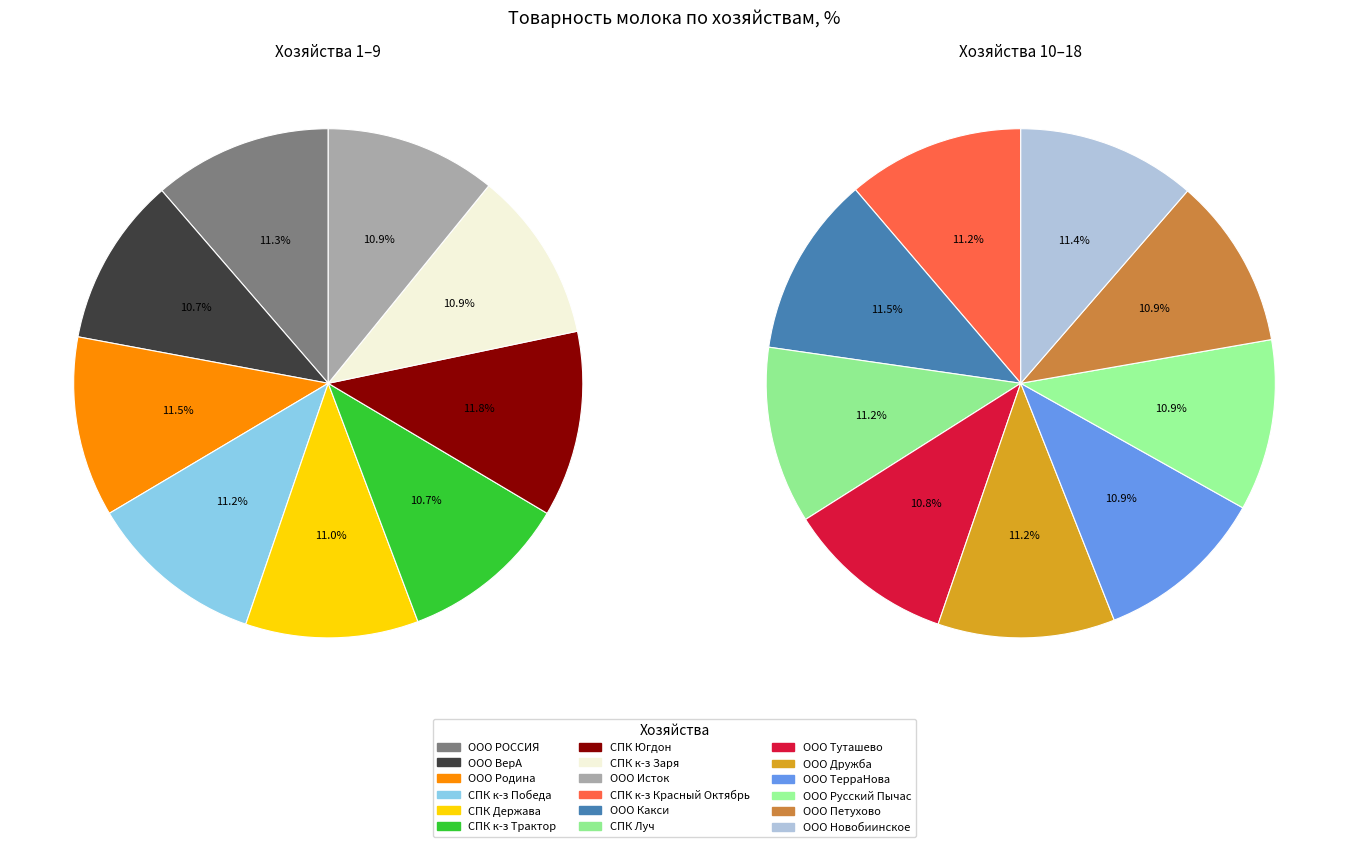

How many segments does this pie chart have?

18